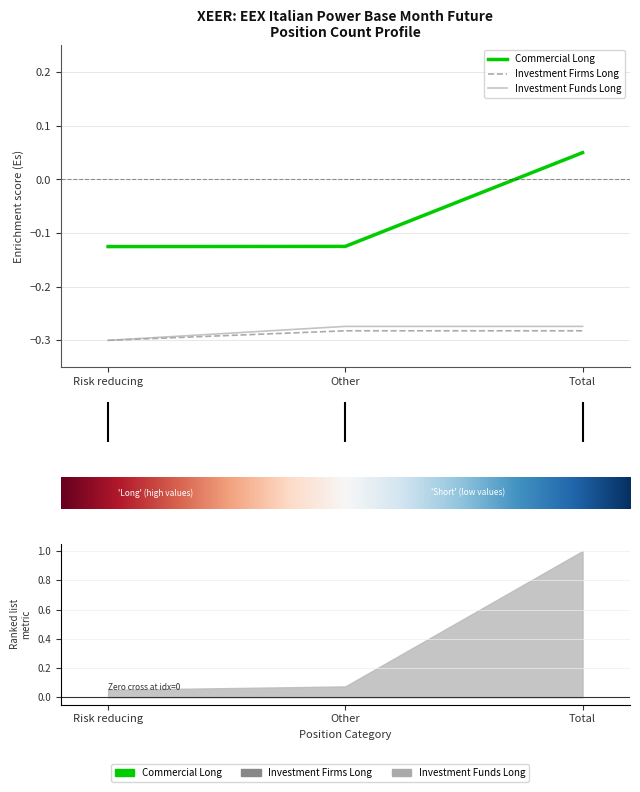

True or false: Commercial_Long has a value of 0.0 at Total.

True